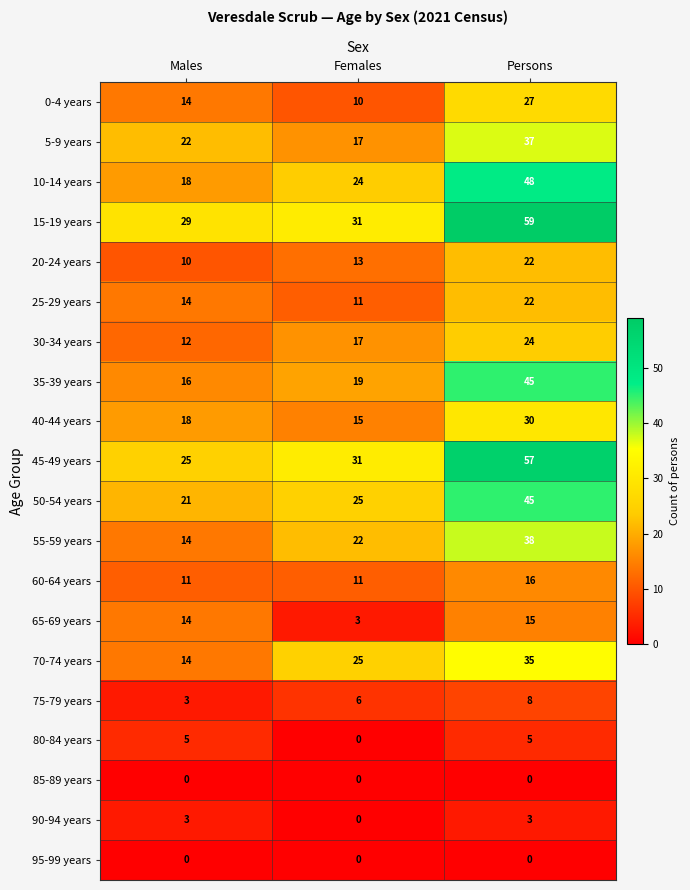

What is the highest value of the 90-94 years series?

3